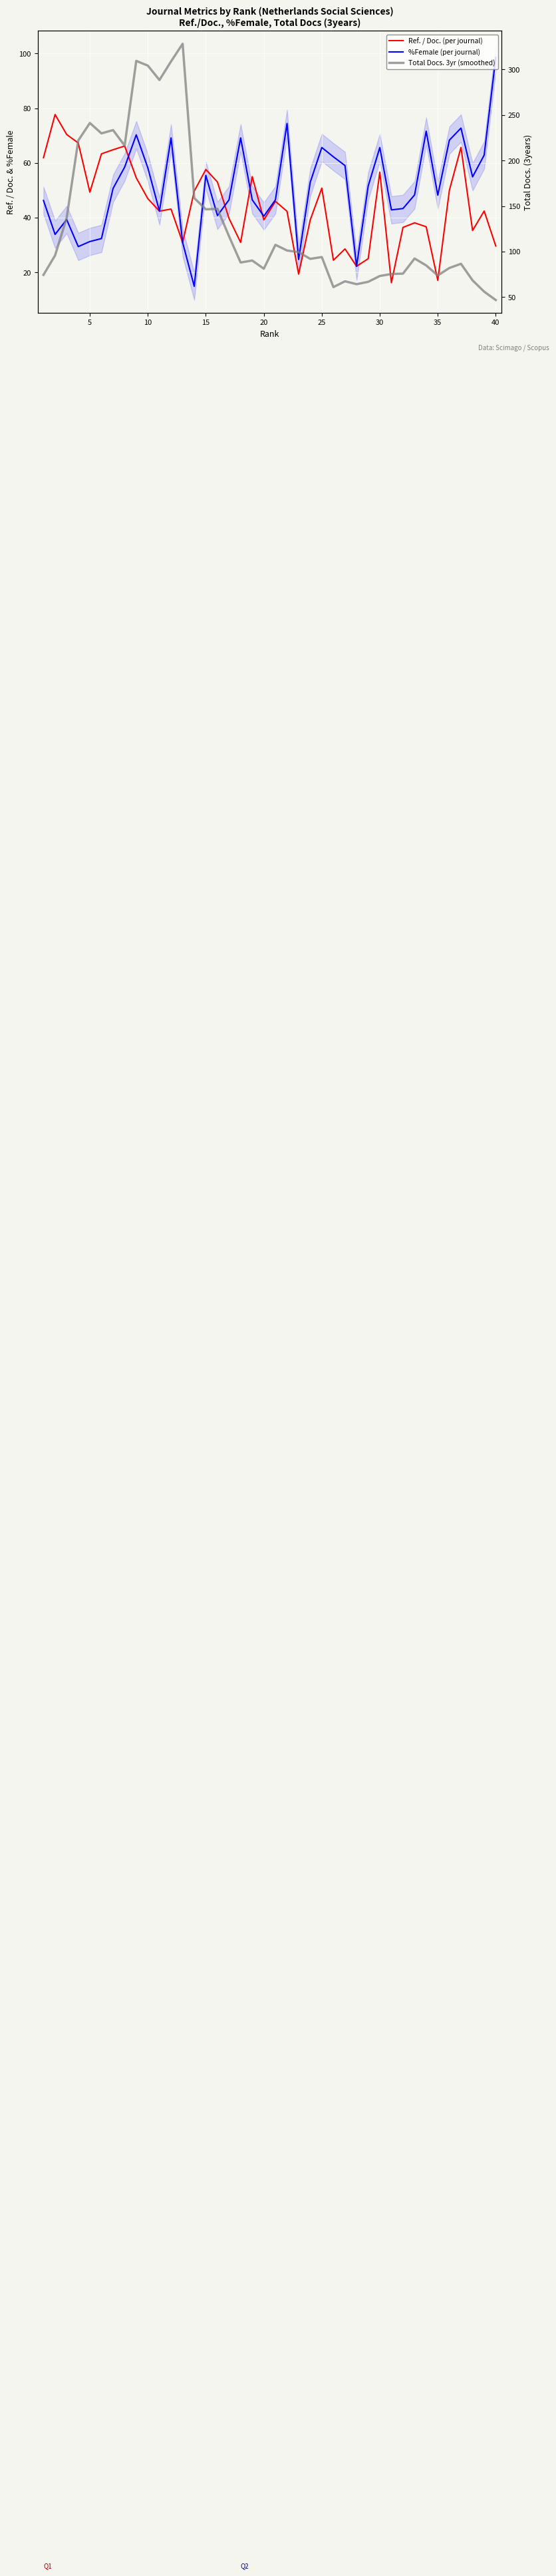

True or false: Ref. / Doc. (per journal) and %Female (per journal) intersect in this chart.

True